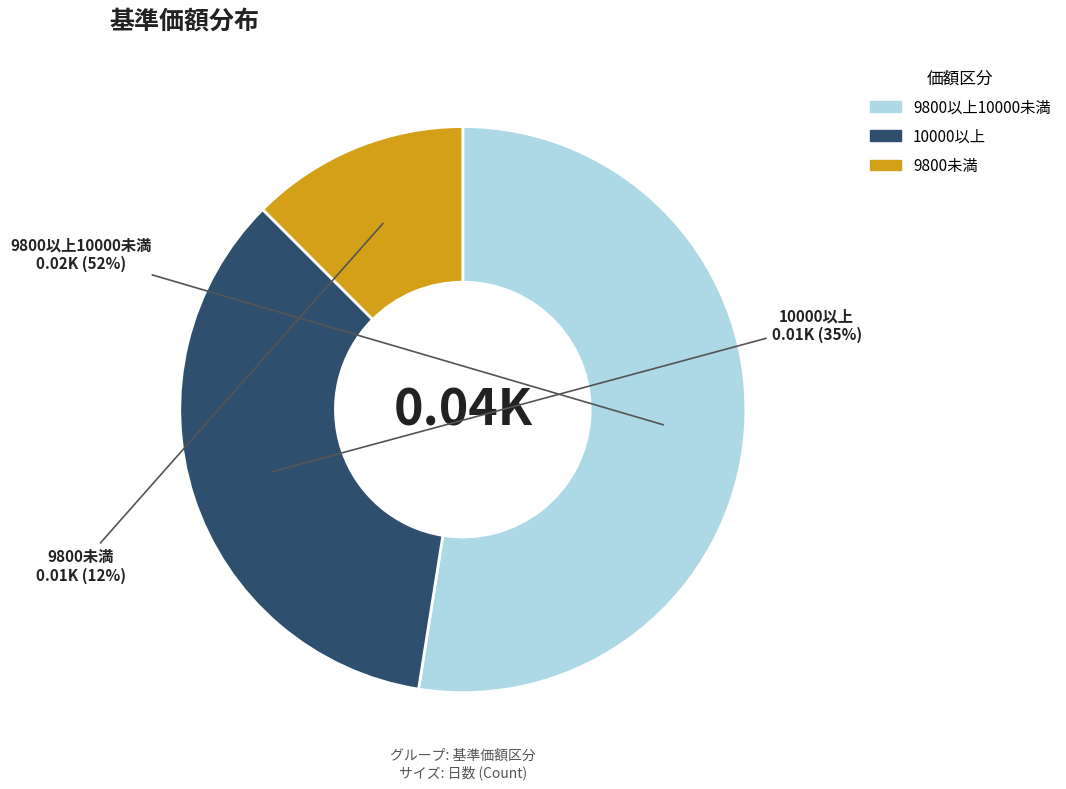

Which has a higher value, 10000以上 or 9800以上10000未満?

9800以上10000未満